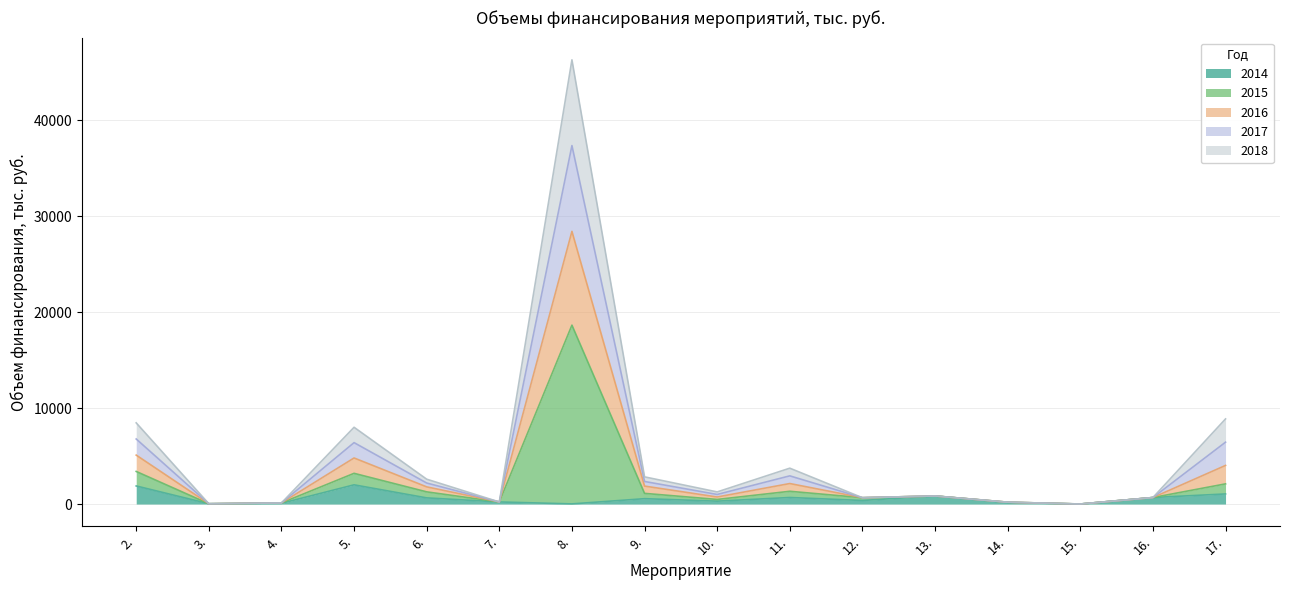

What is the minimum value for 2014?

2.0